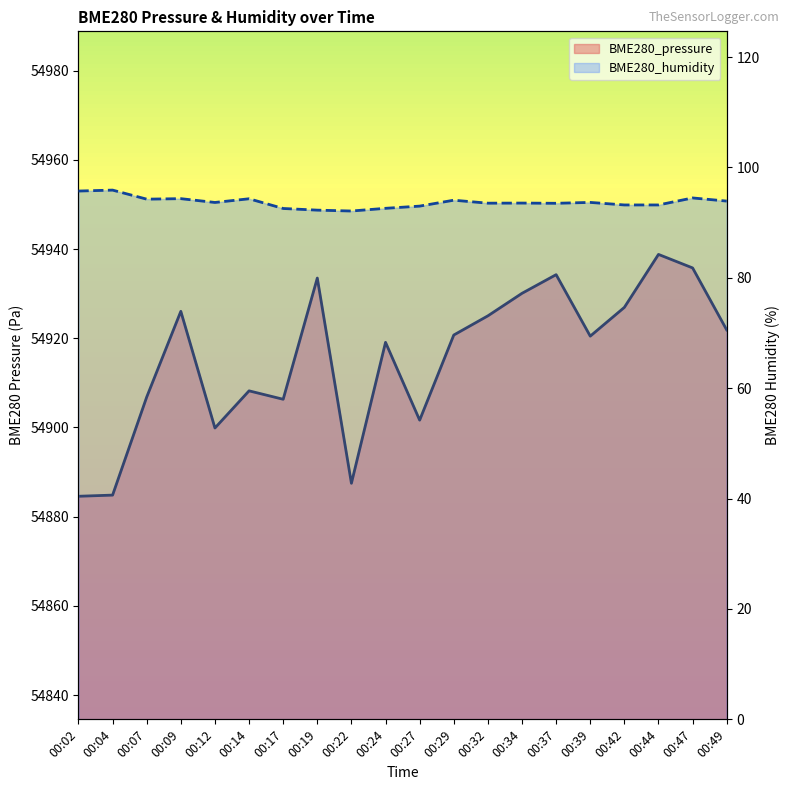

True or false: BME280_humidity and BME280_pressure intersect in this chart.

False